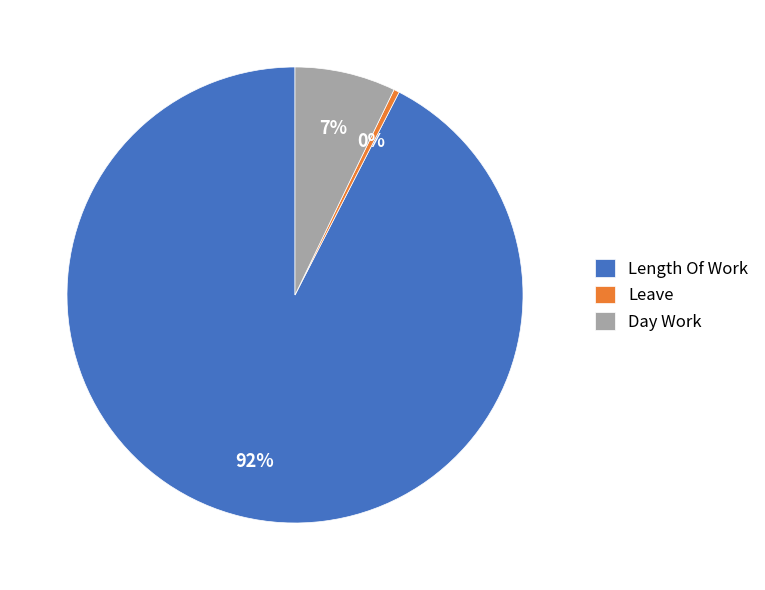

Which slice is the largest?

Length Of Work